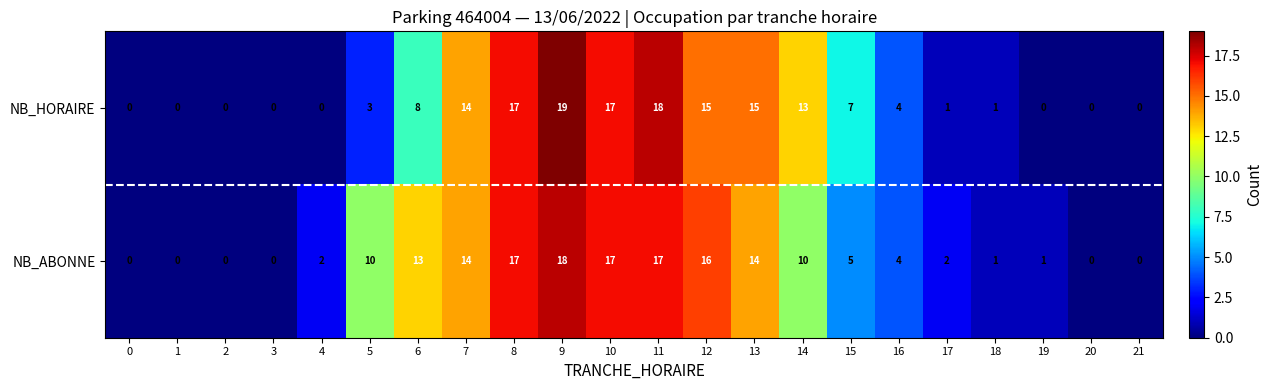

What is the maximum value shown in the chart?

19